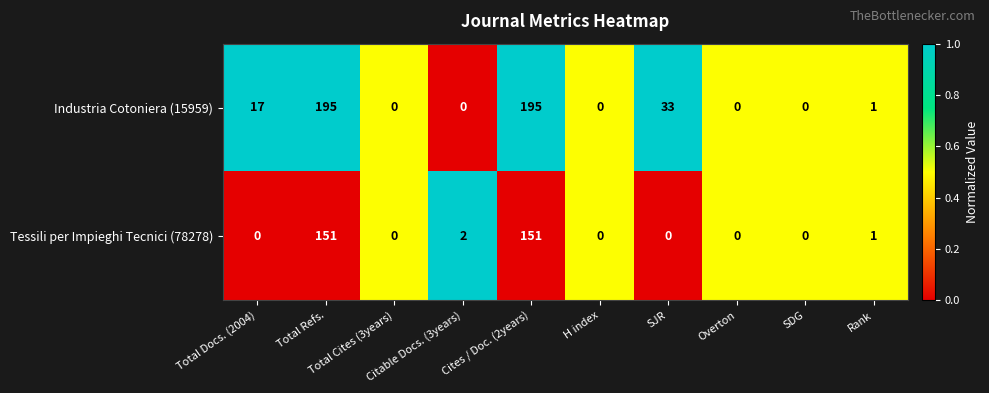

Which series has the widest spread of values?

Industria Cotoniera (15959)